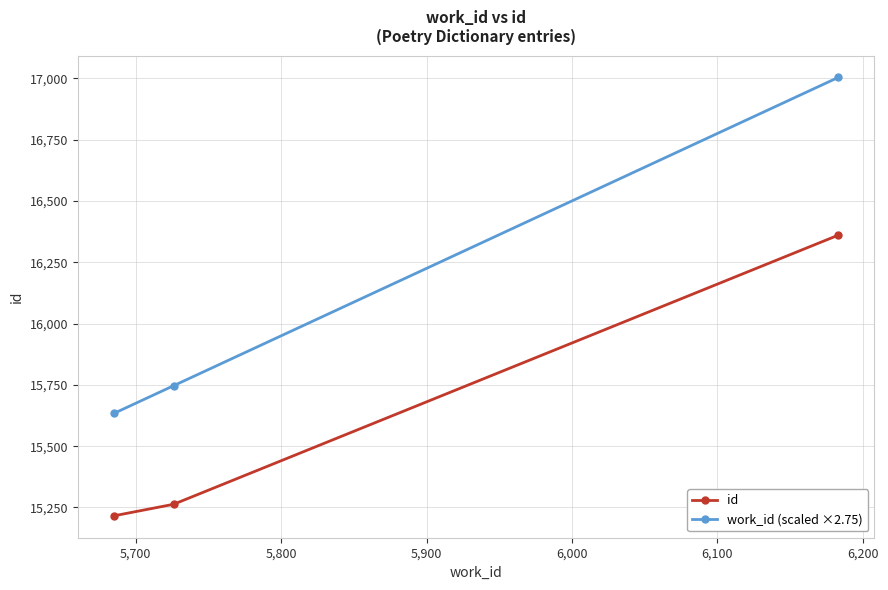

What is the difference between the maximum and minimum values in the work_id (scaled ×2.75) series?

1369.5